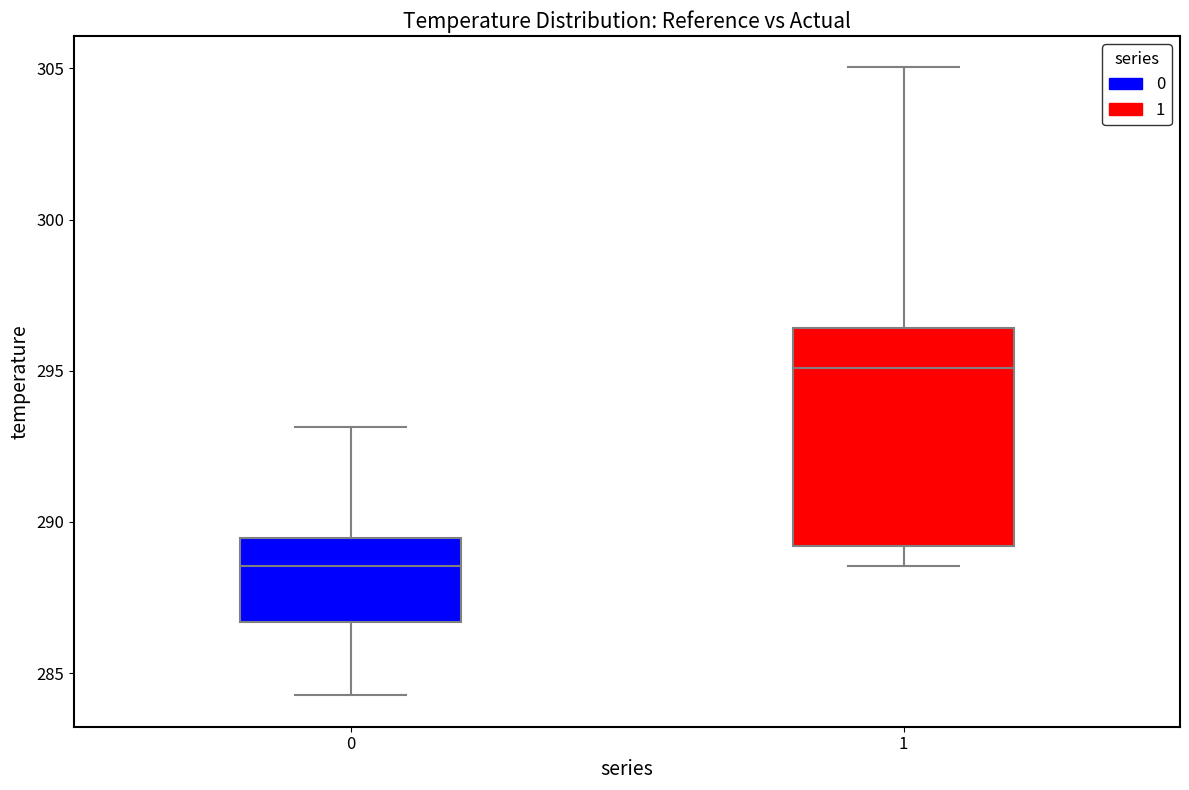

Reading left to right, read every box against the y-axis: the position of its median line, the range the box covers, and the ends of its whiskers. The values are not printed on the chart, so give them approximately, as read against the axis.

0: median 288.5, box 286.5 to 289.5, whiskers 284.5 to 293.0
1: median 295.0, box 289.0 to 296.5, whiskers 288.5 to 305.0